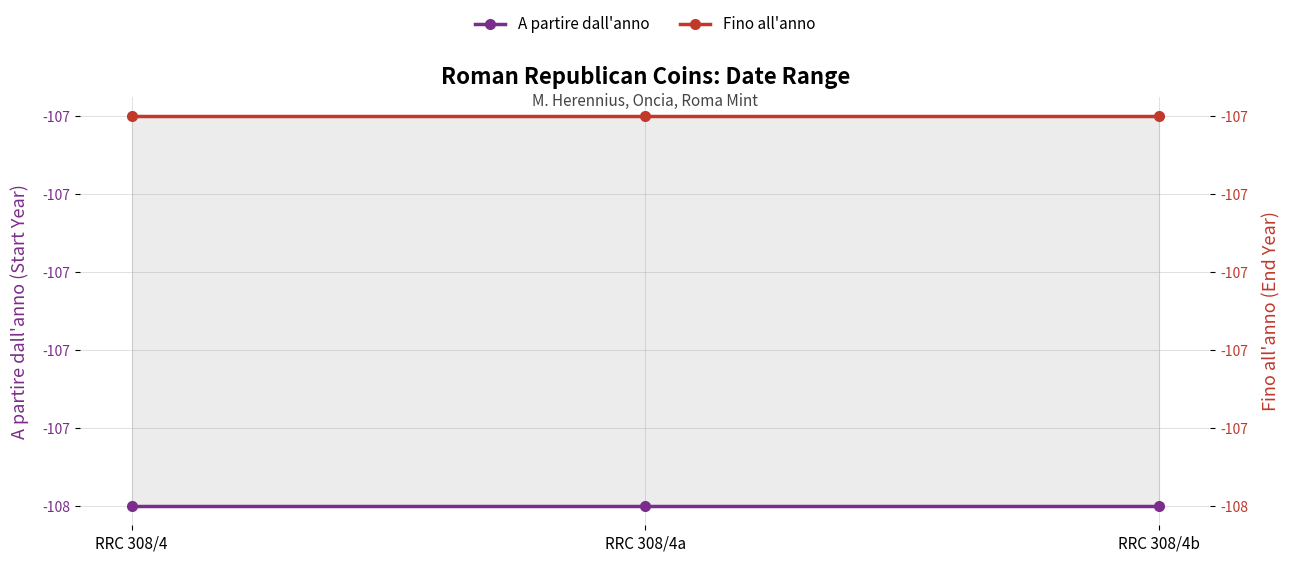

What is the maximum value shown in the chart?

-107